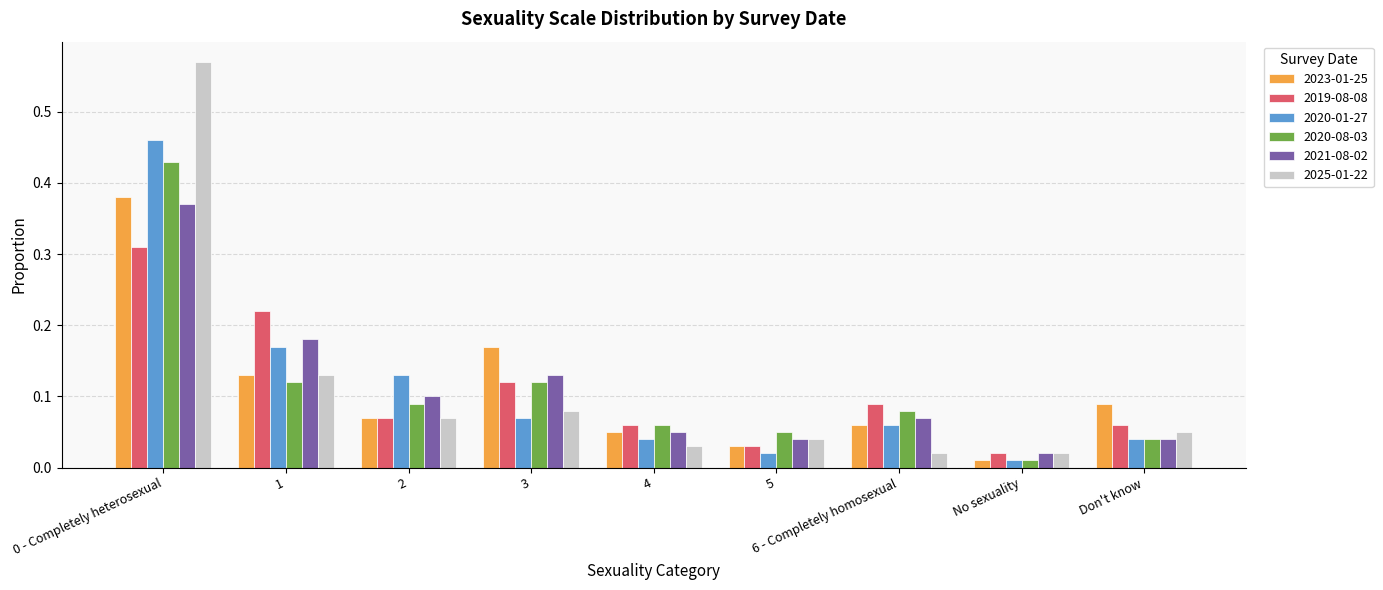

At which label is 2020-08-03 closest to 0?

No sexuality